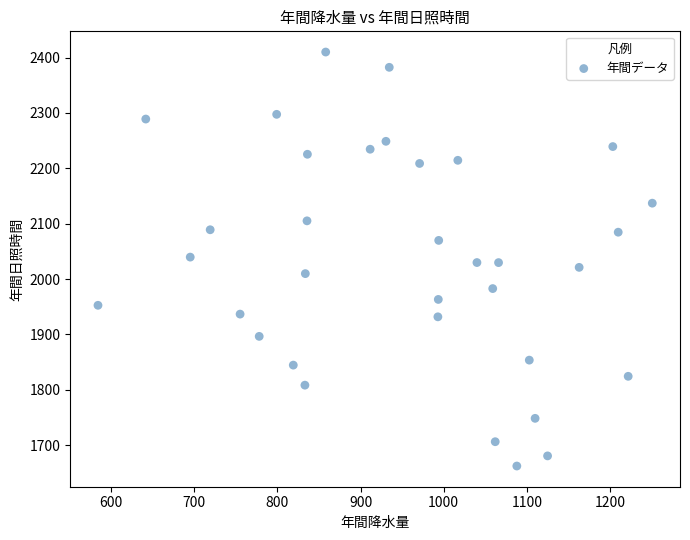

What is the range of Y values (max minus min)?

747.5